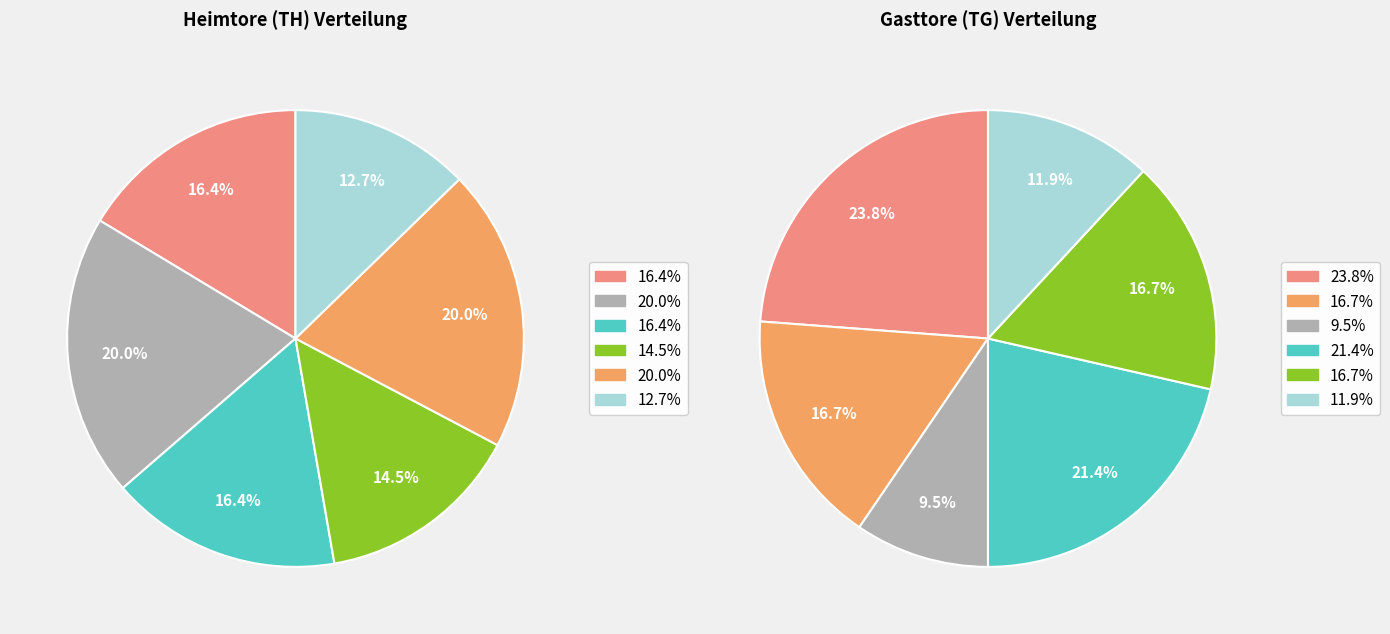

How many slices are in this pie chart?

6